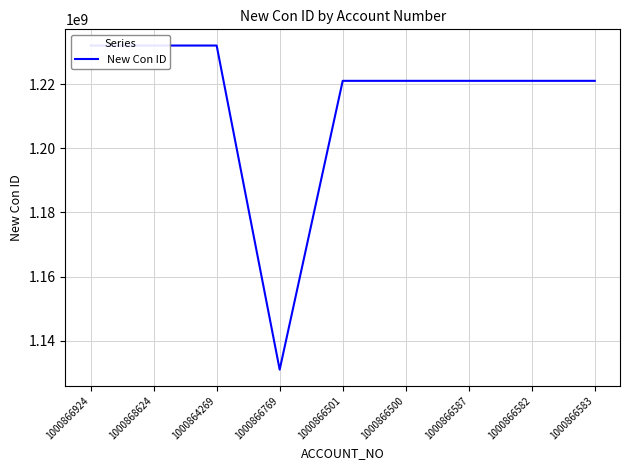

Rank the categories by value from highest to lowest.

1000868624, 1000864269, 1000866924, 1000866587, 1000866501, 1000866500, 1000866583, 1000866582, 1000866769